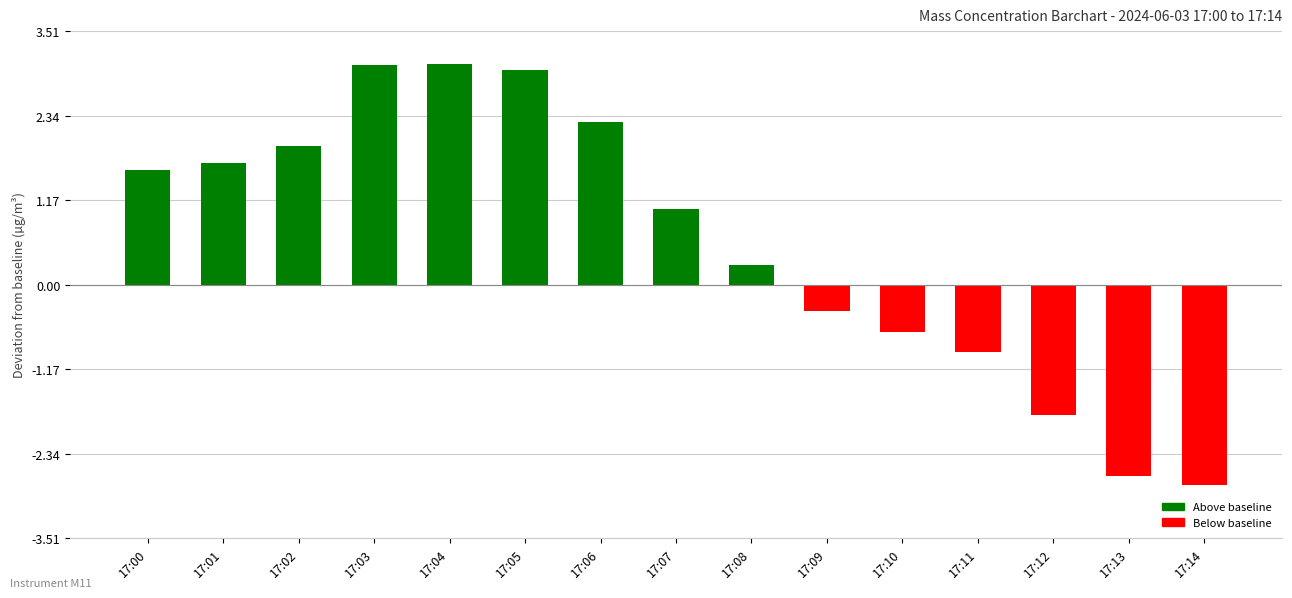

What is the maximum value shown in the chart?

3.1